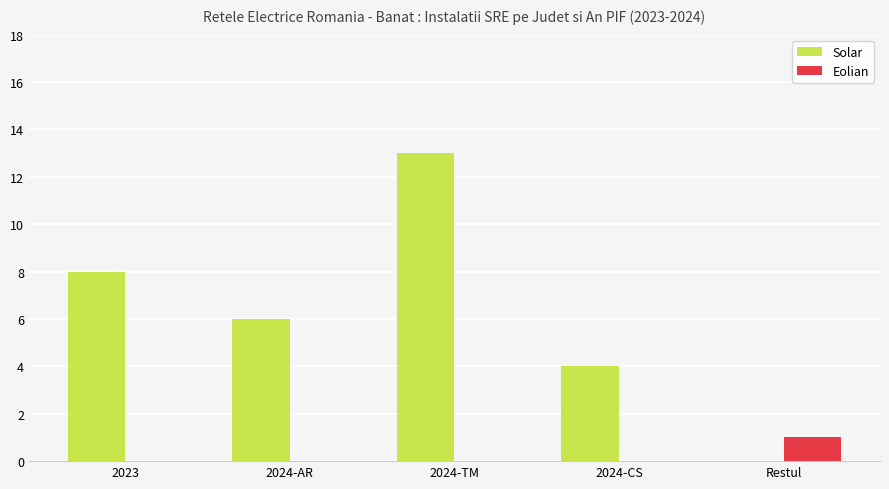

What is the sum of all Eolian values?

1